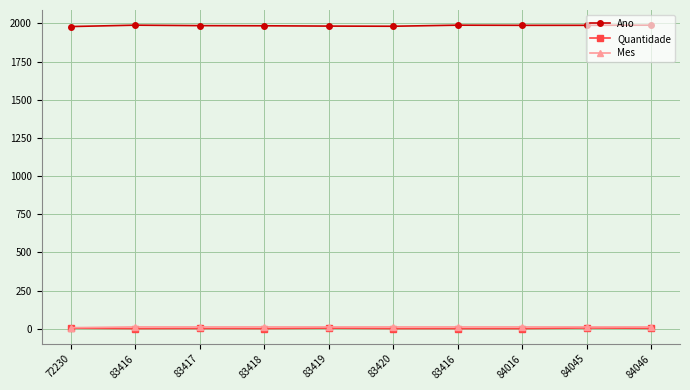

Does the chart have visible grid lines?

Yes